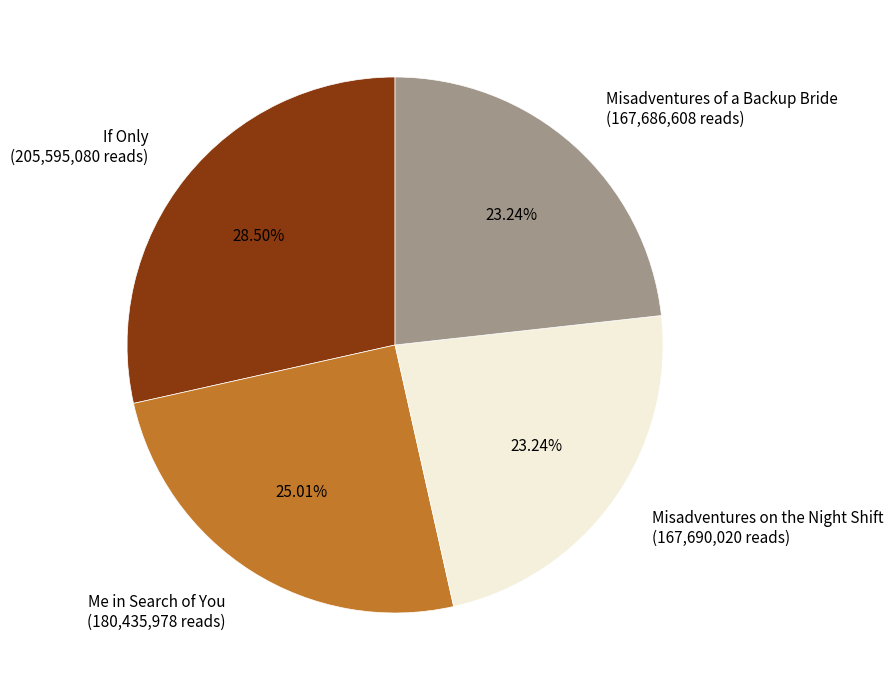

To the nearest percent, what percentage of the pie is Me in Search of You?

25%